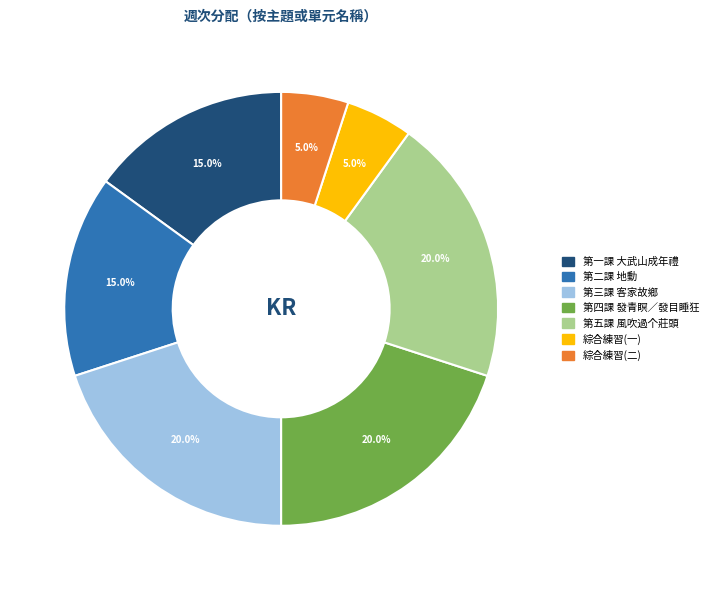

To the nearest percent, what percentage of the pie is 綜合練習(一)?

5%